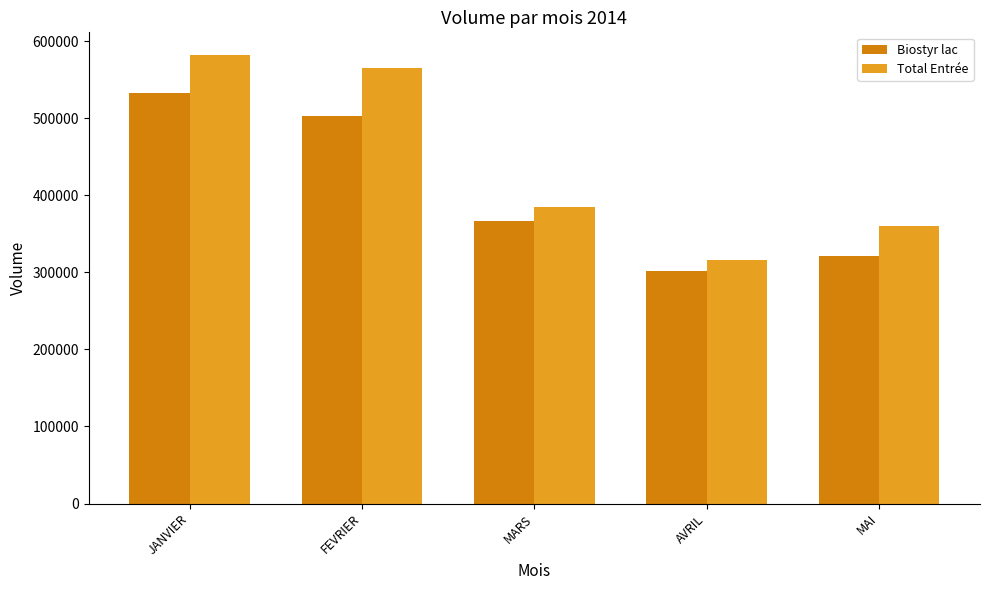

What is the label of the 2nd bar from the right?

AVRIL